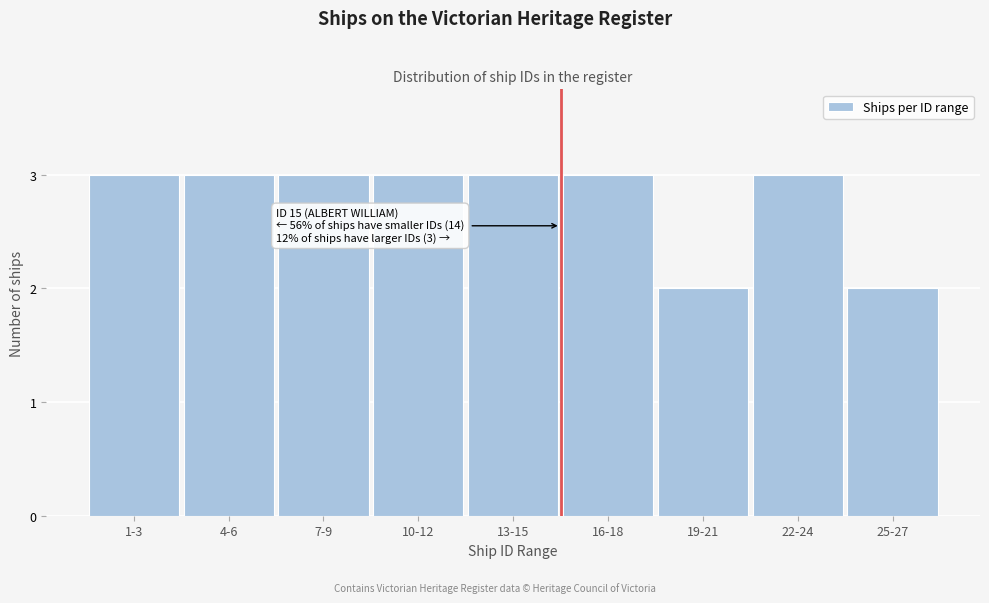

Reading left to right, list all the values displayed in this chart.

1-3=3	4-6=3	7-9=3	10-12=3	13-15=3	16-18=3	19-21=2	22-24=3	25-27=2